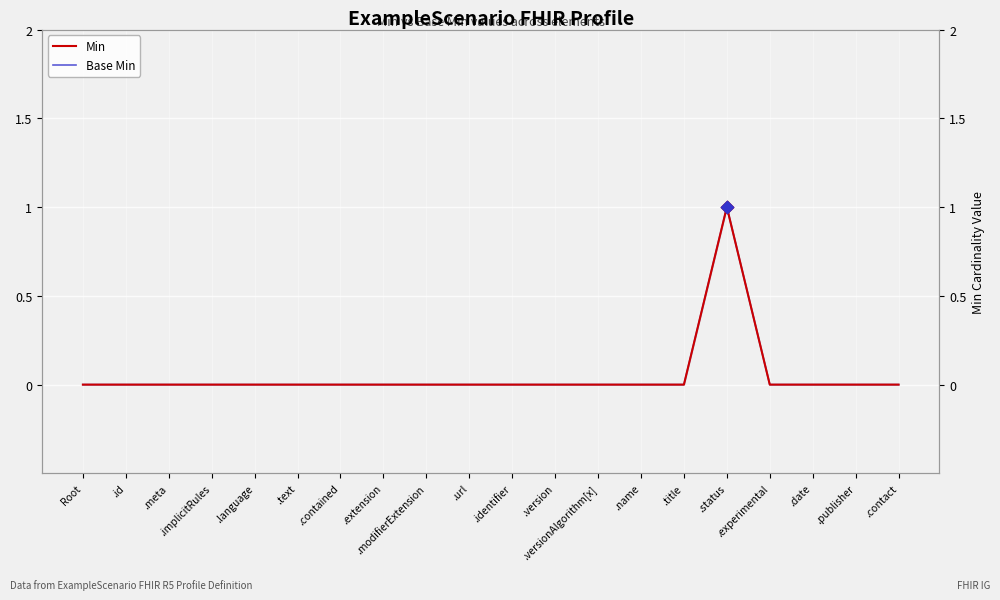

At how many categories does at least one series exceed 0?

1